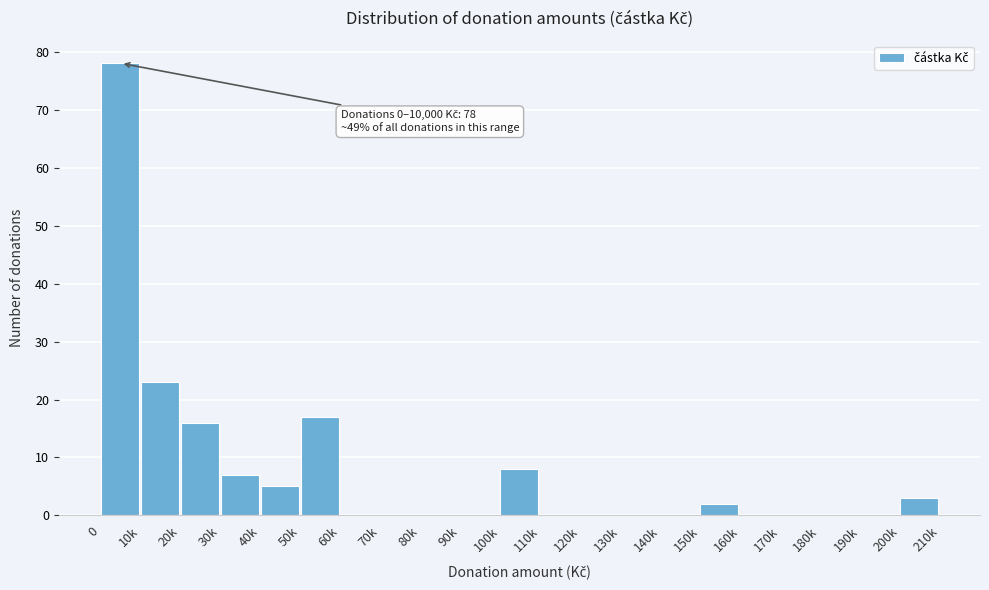

Reading left to right, what are all the values shown in this chart?

0=78	10k=23	20k=16	30k=7	40k=5	50k=17	60k=0	70k=0	80k=0	90k=0	100k=8	110k=0	120k=0	130k=0	140k=0	150k=2	160k=0	170k=0	180k=0	190k=0	200k=3